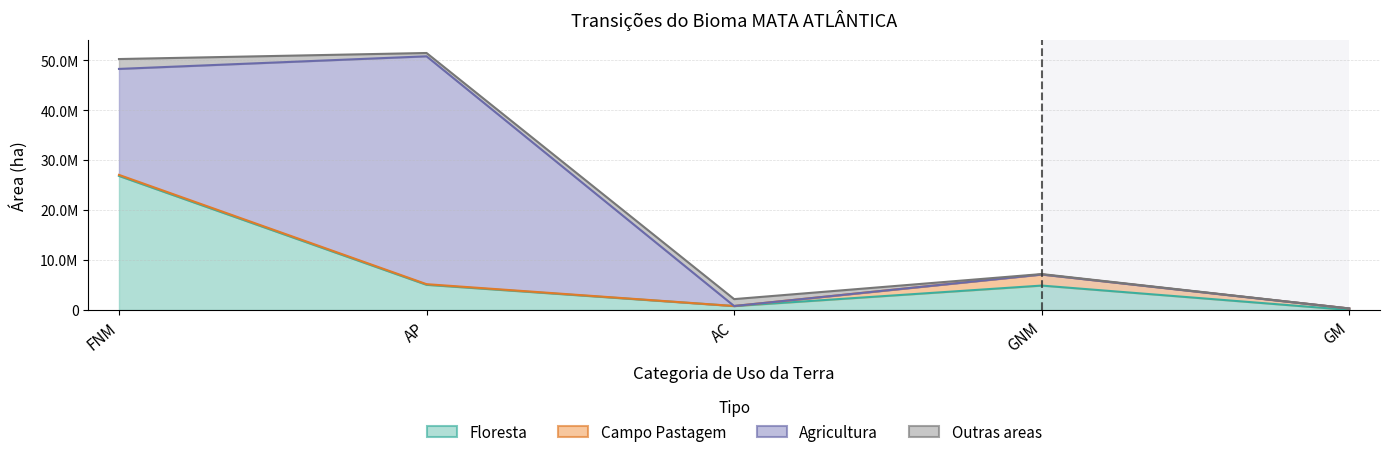

What is the approximate value of Outras_areas at AC?

1382488.2